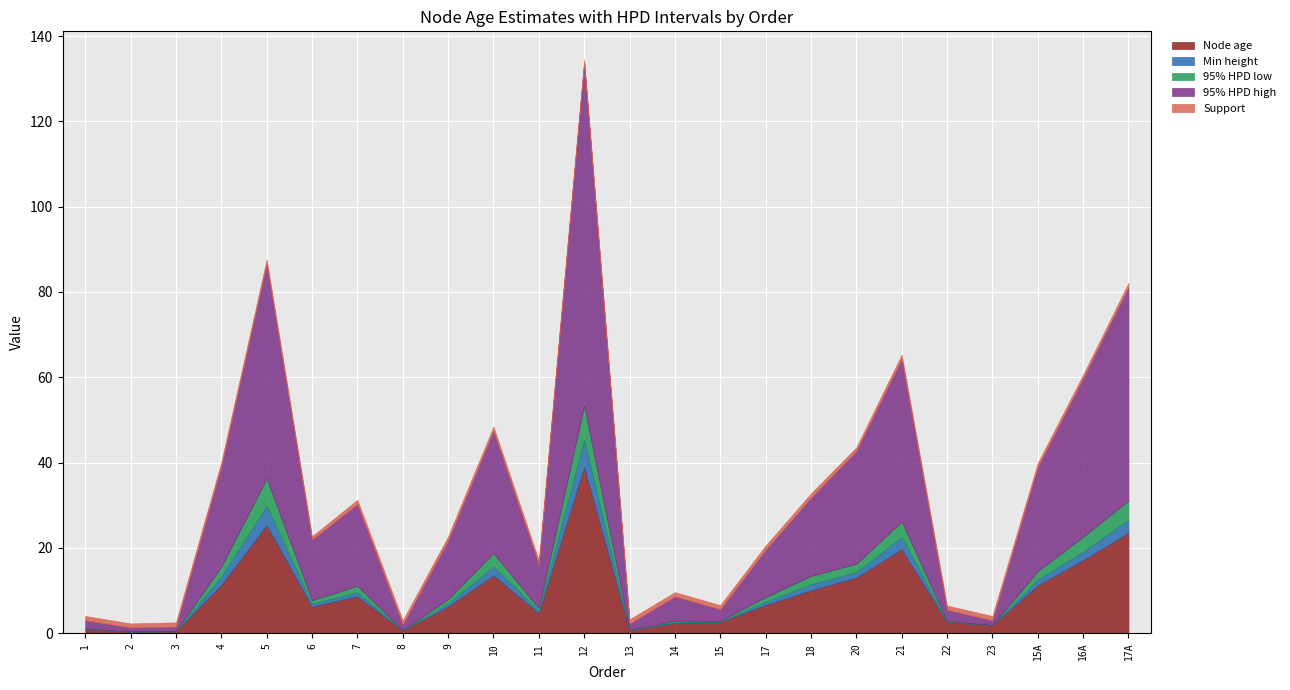

What is the value of the Node age point at the 15th from the left?

2.6